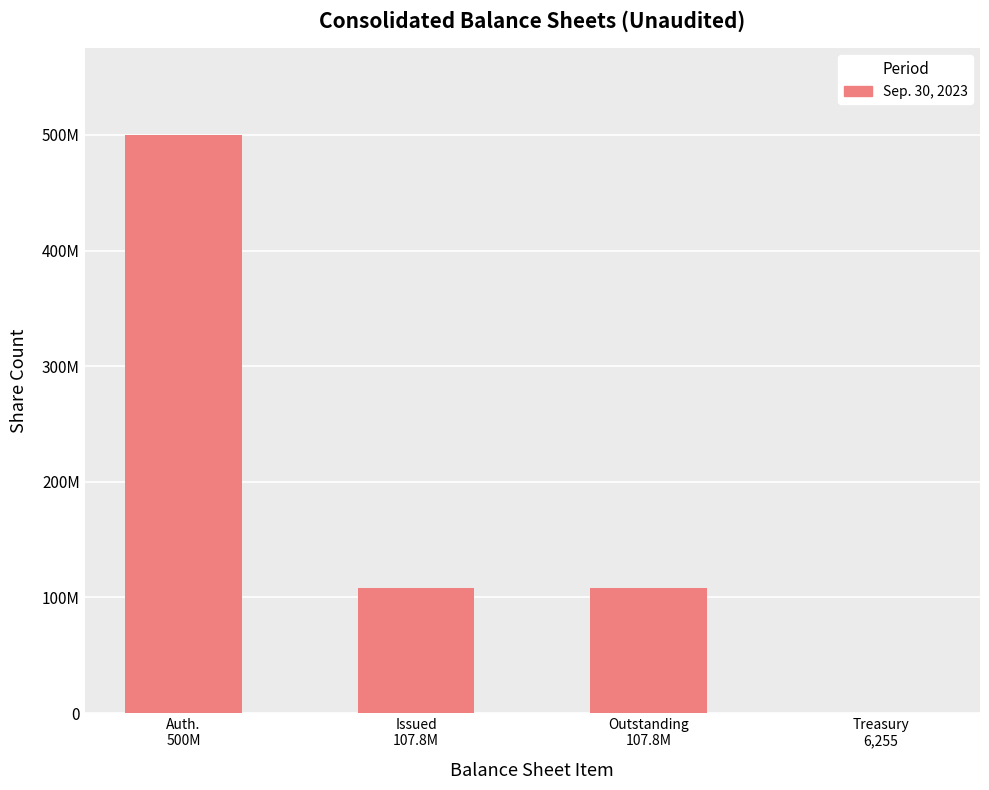

What is the change in value from Outstanding
107.8M to Treasury
6,255?

-107839299